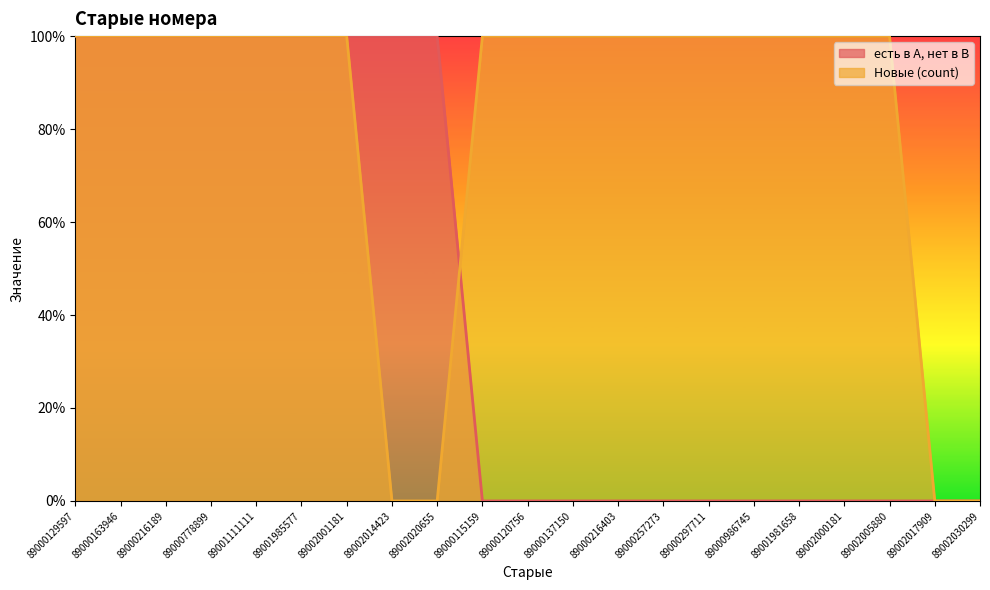

What are all the series names shown in the legend?

есть в А, нет в В, Новые (count)